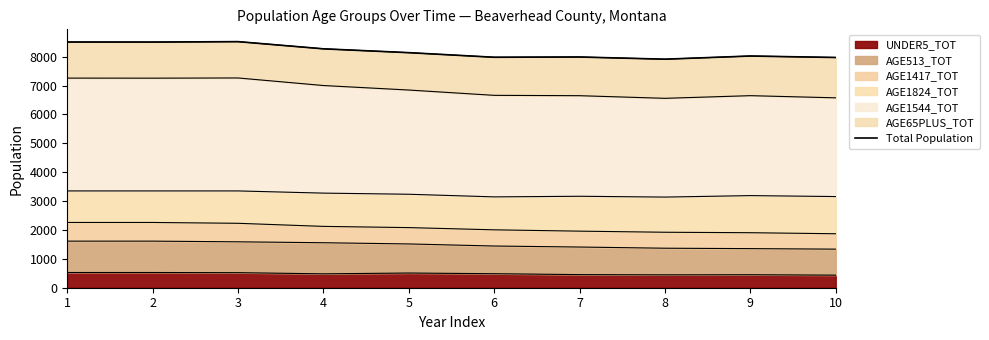

What value does the data have at 1, to the nearest 50?

8500